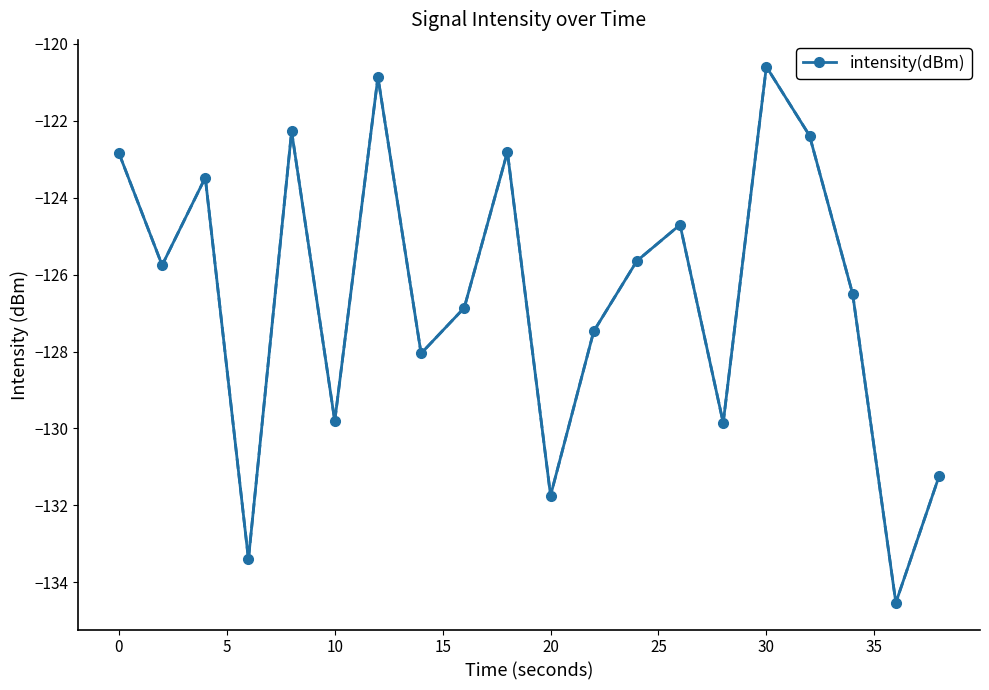

How many interior local valleys (lower than both neighbors) does the data have?

7